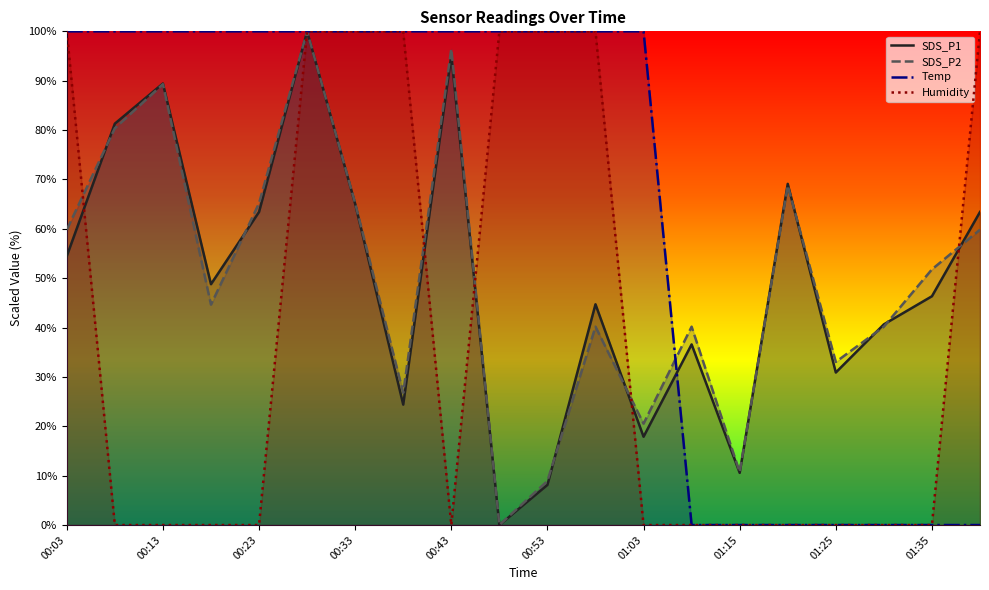

At 00:58, list the series in order from smallest to largest.

SDS_P2, SDS_P1, Temp, Humidity